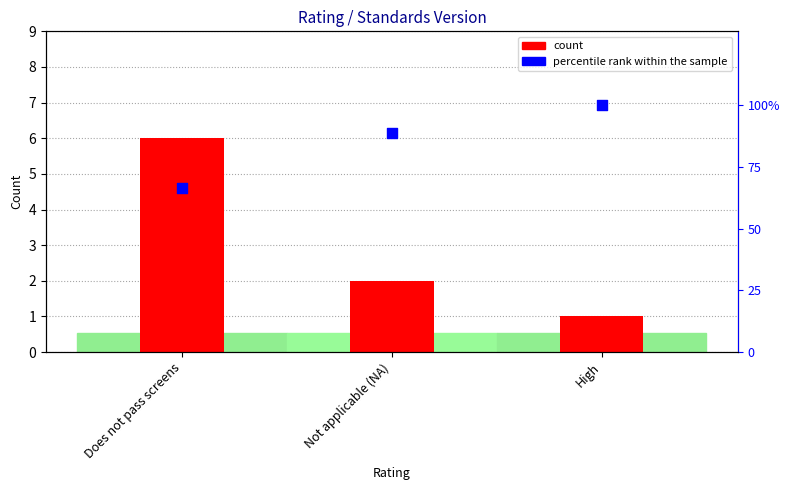

What are all the series names shown in the legend?

count, percentile rank within the sample